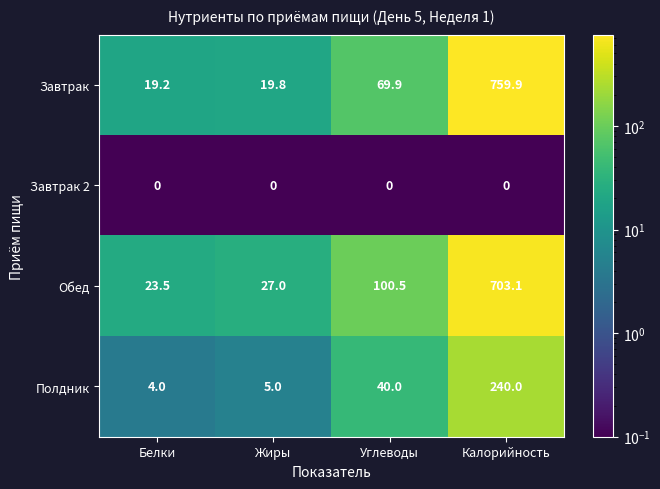

Which series has the largest total across all categories?

Завтрак